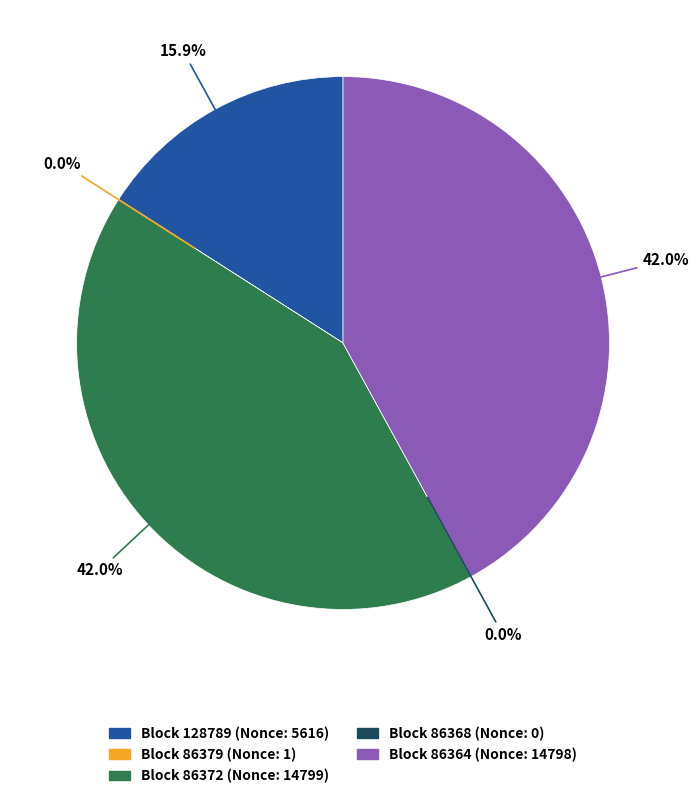

Rank the categories by value from highest to lowest.

86372, 86364, 128789, 86379, 86368